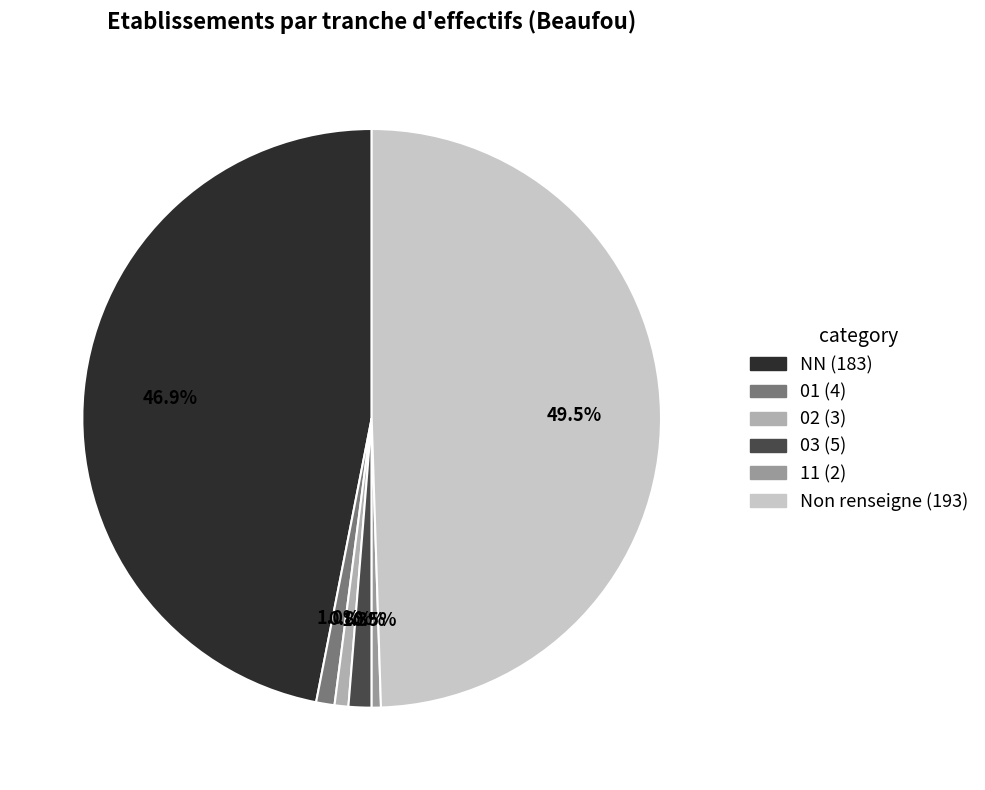

How many segments does this pie chart have?

6